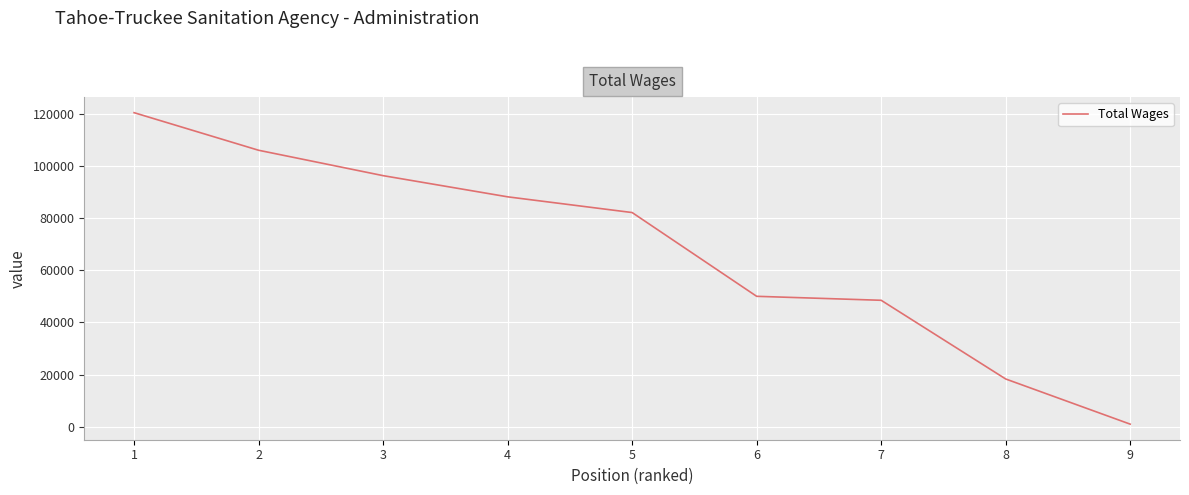

True or false: there are more than 0 points higher than both neighbors.

False